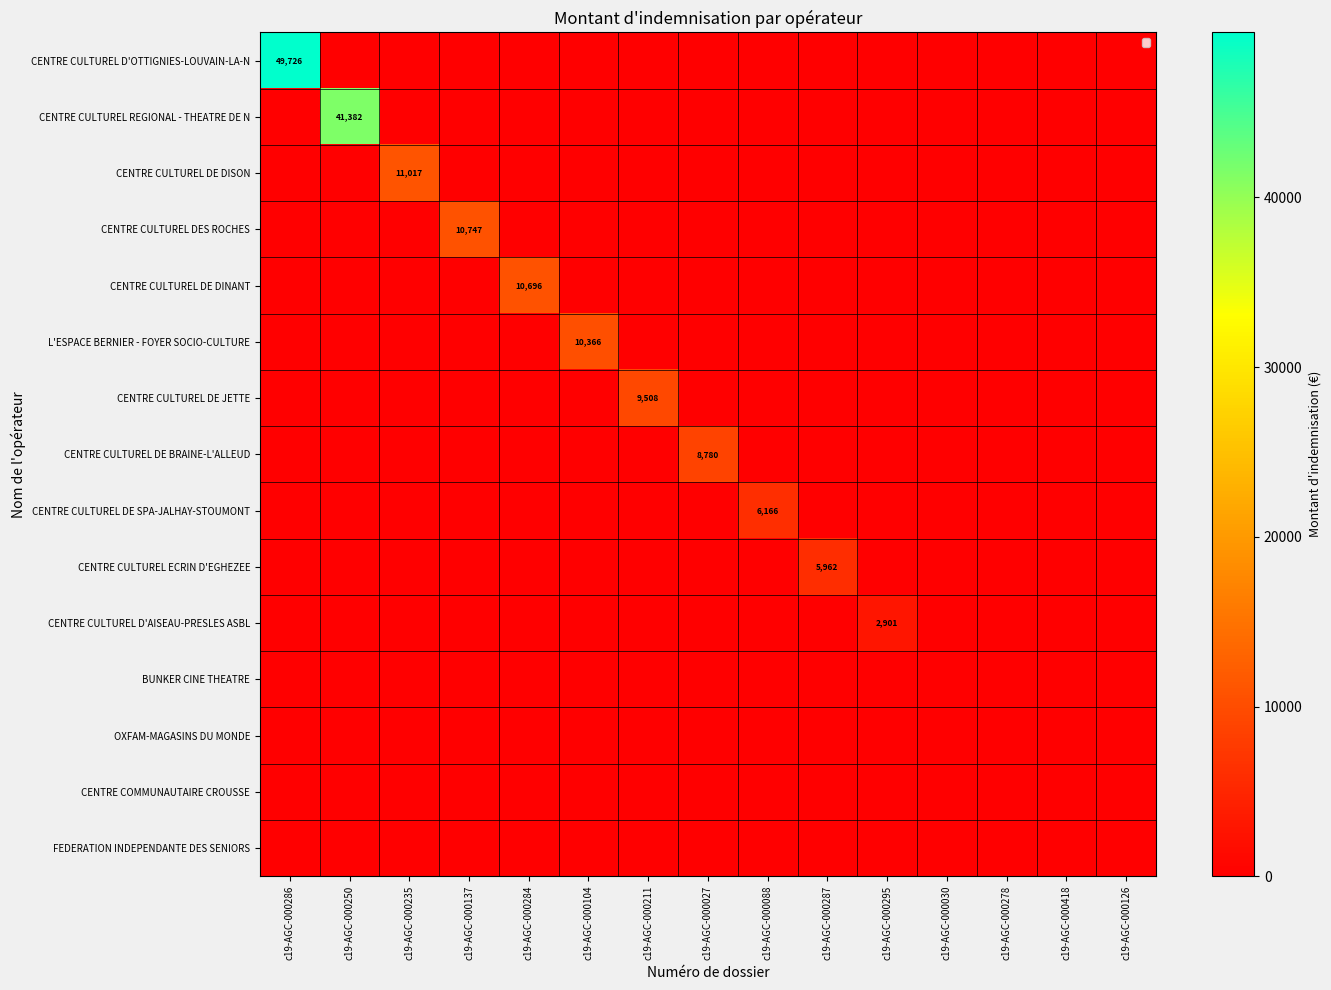

Which category has the lowest value across all series?

c19-AGC-000250